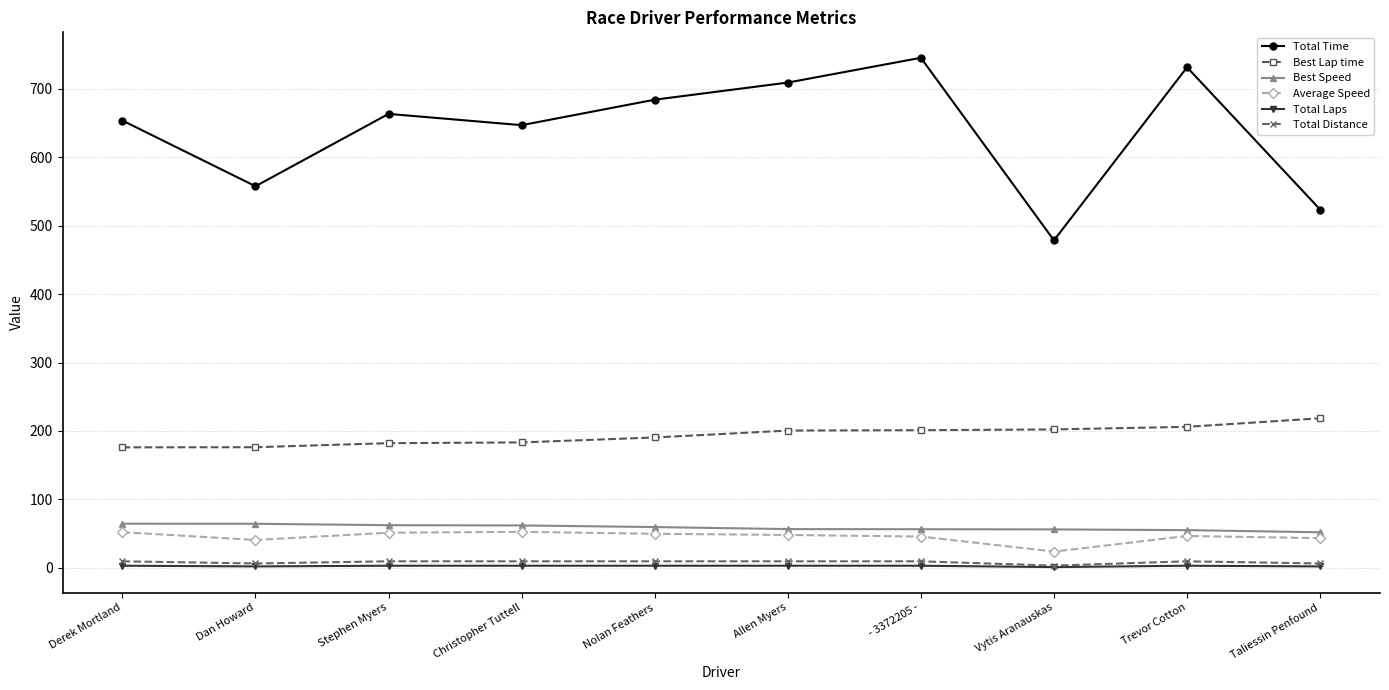

The value of Total Laps at Derek Mortland is 3.0. True or false?

True